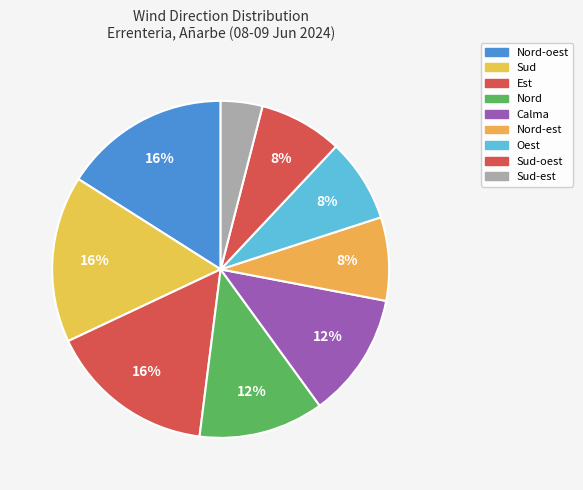

To the nearest percent, what is the average slice percentage?

11%